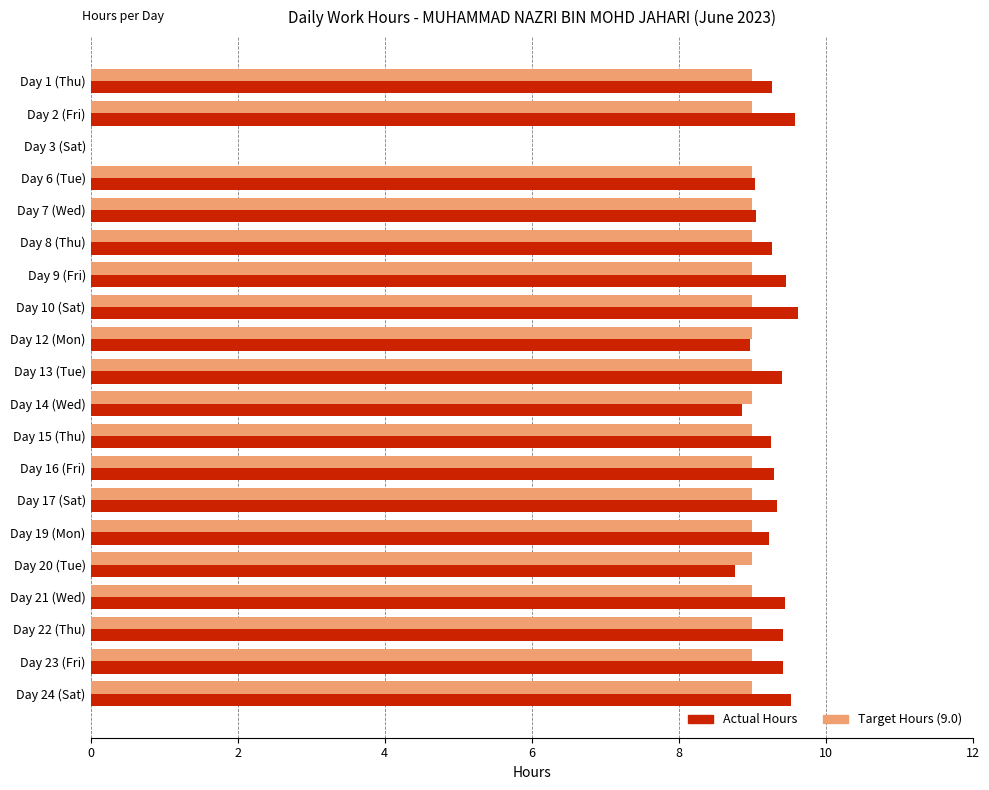

True or false: Actual Hours has a value of 9.3 at Day 8 (Thu).

True